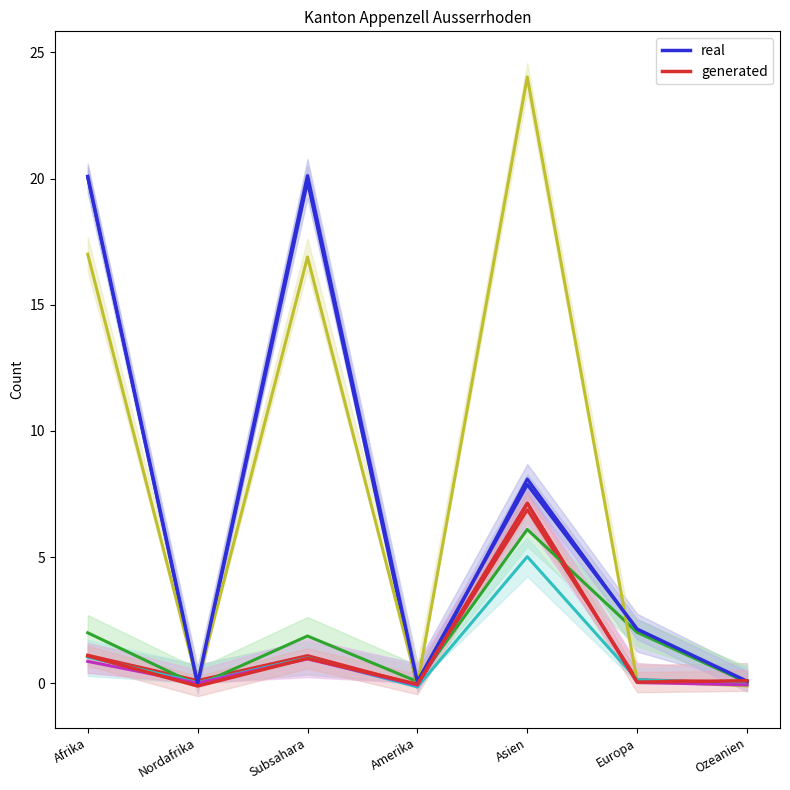

At which category does col_4 (Beendigungen Total) reach its first local valley?

Nordafrika